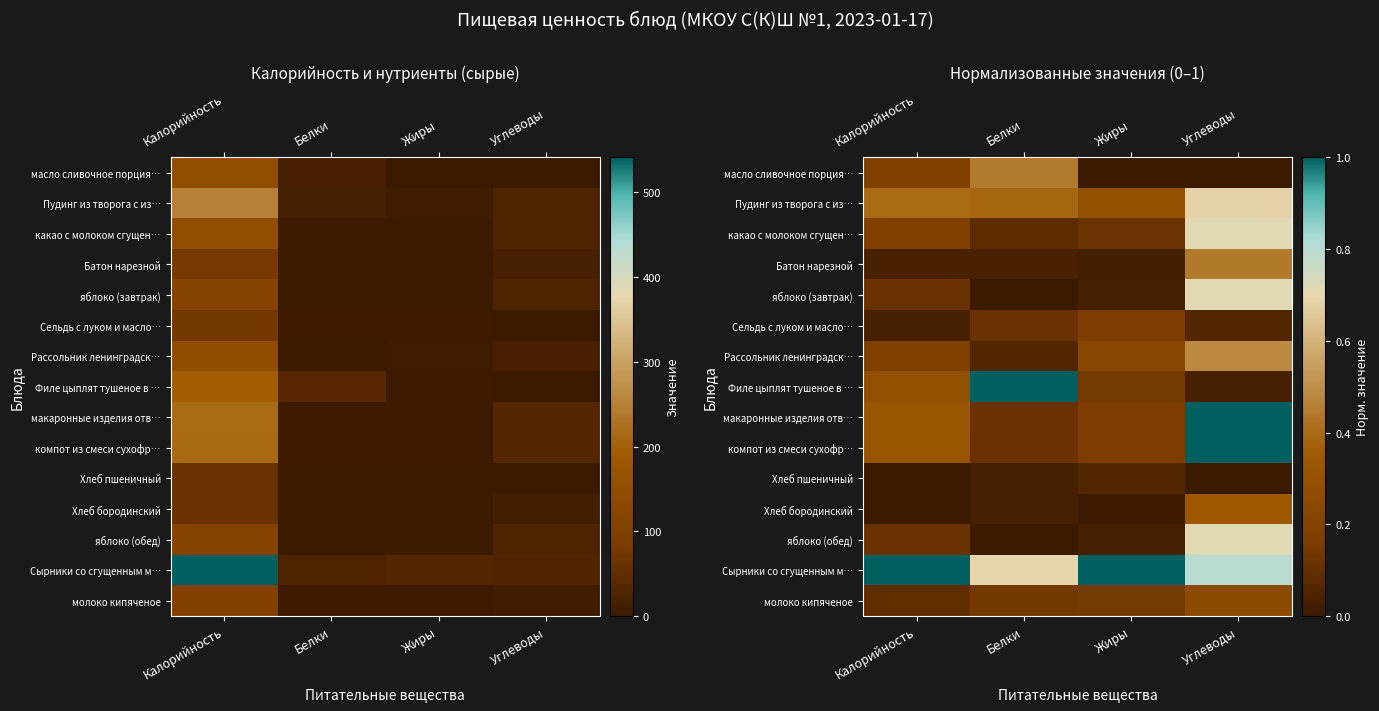

Where is Пудинг из творога с из… nearest to the value 0?

Жиры